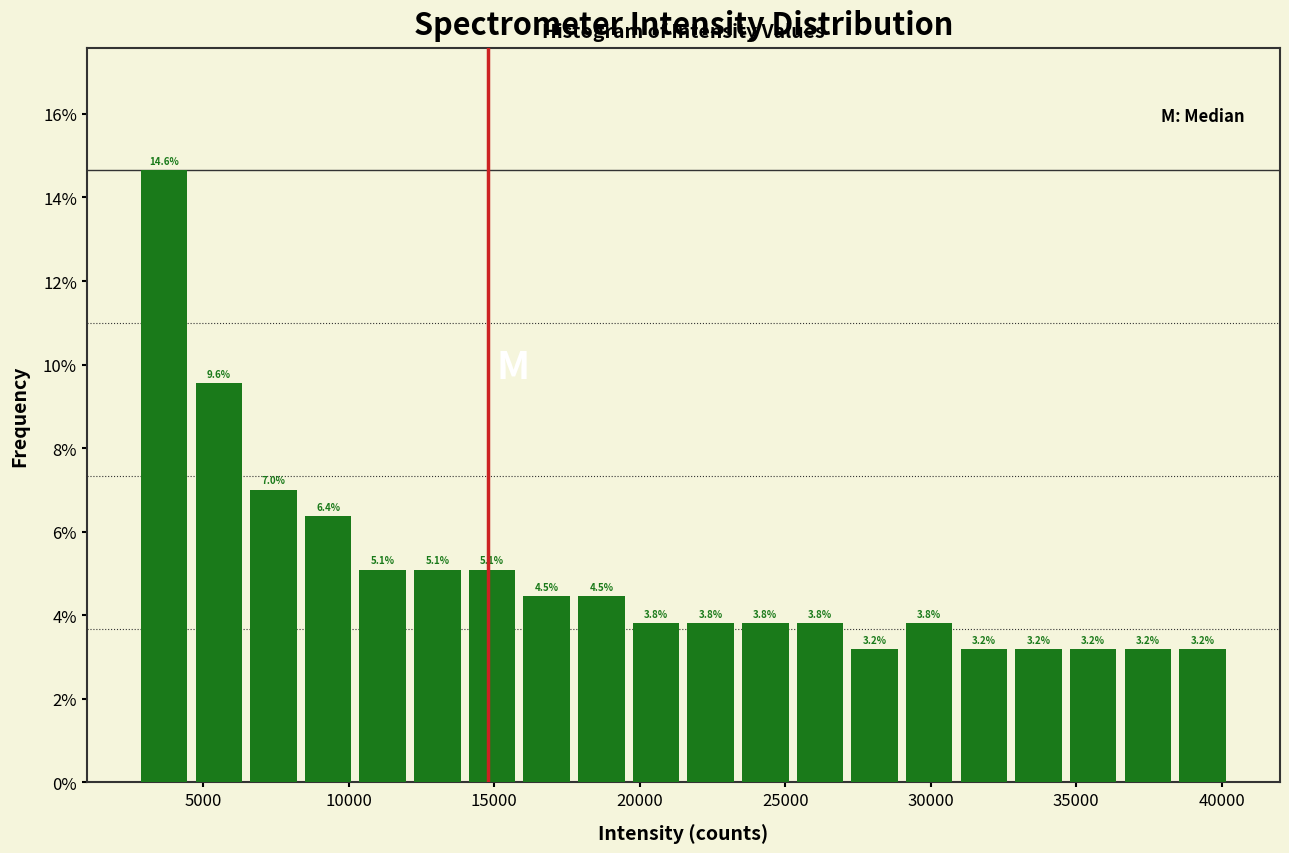

Read against the x-axis, roughly where is the centre of the tallest bar?

3500